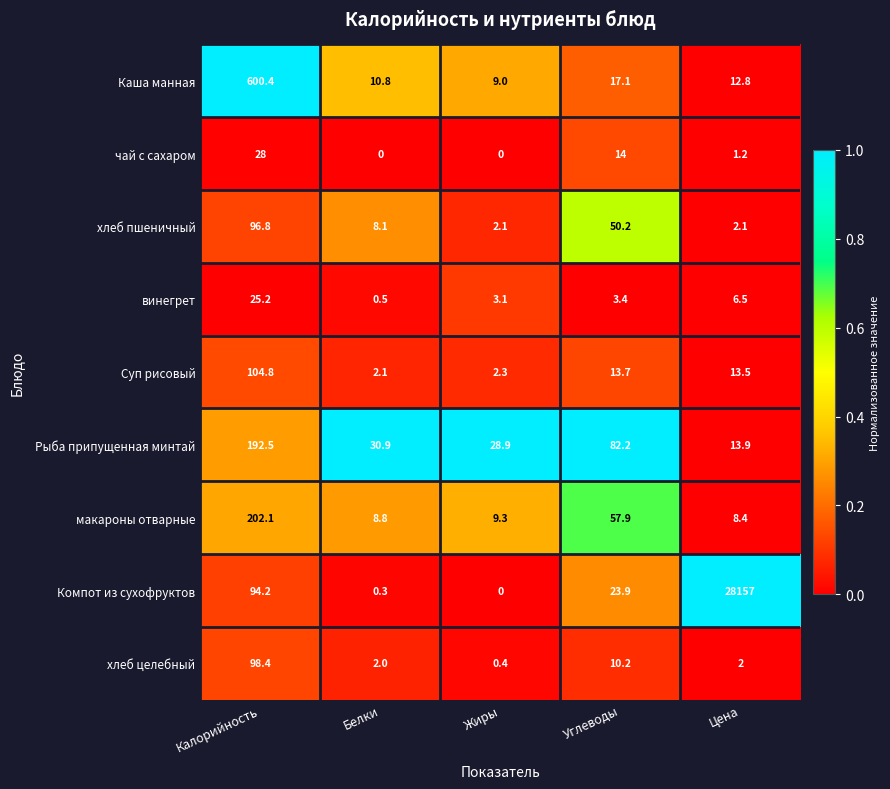

What is the spread (max minus min) of values at Углеводы?

78.8